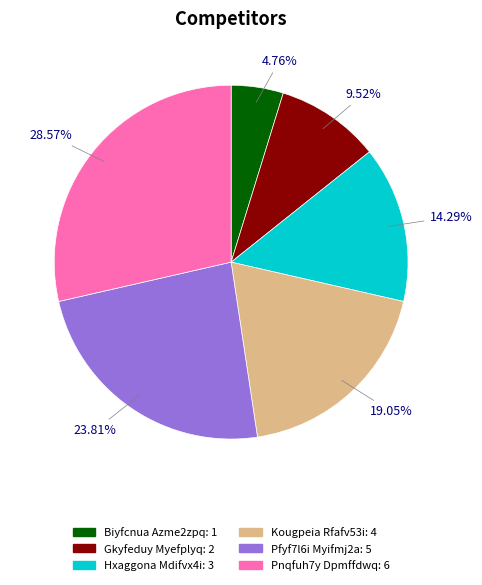

Between Hxaggona Mdifvx4i and Biyfcnua Azme2zpq, which is larger?

Hxaggona Mdifvx4i